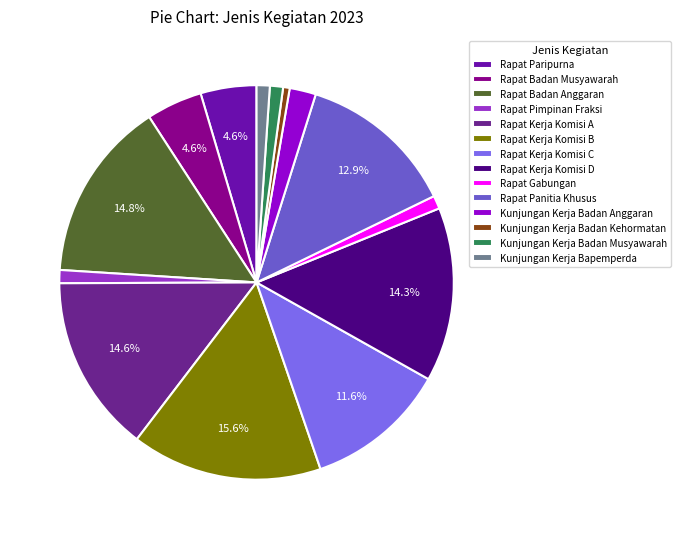

How many slices are in this pie chart?

14